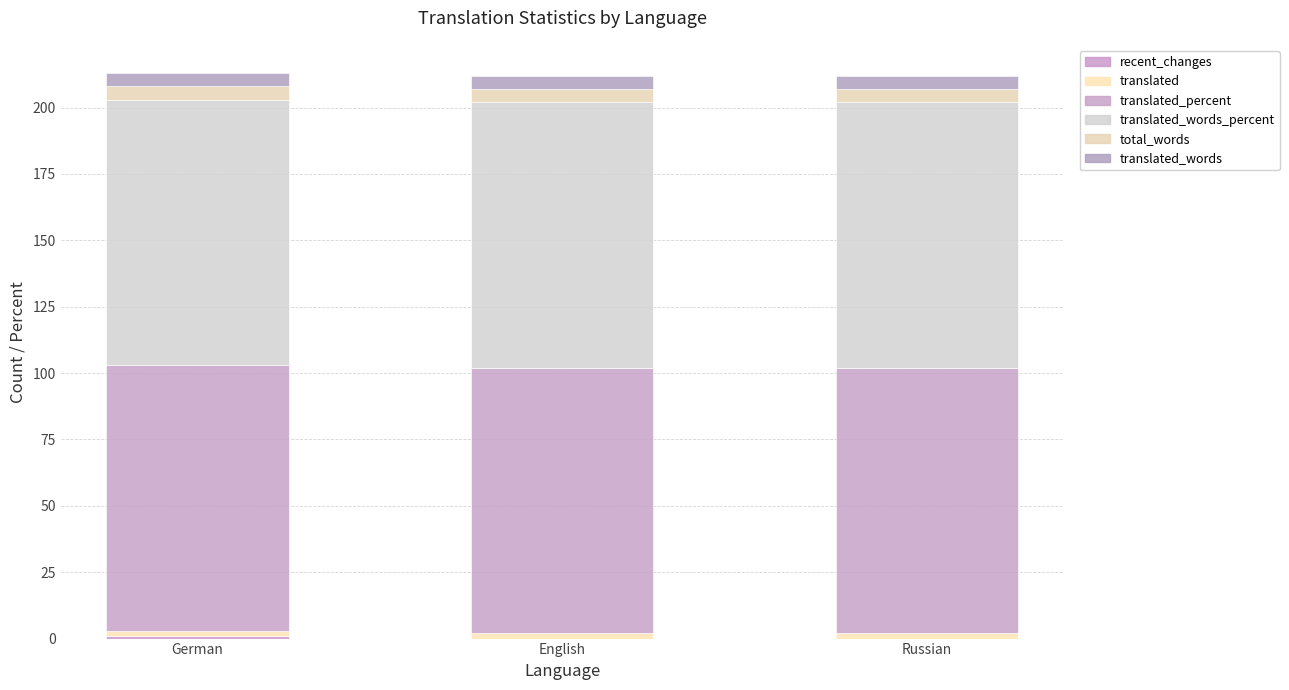

Are the bars grouped side by side (vs. stacked)?

No